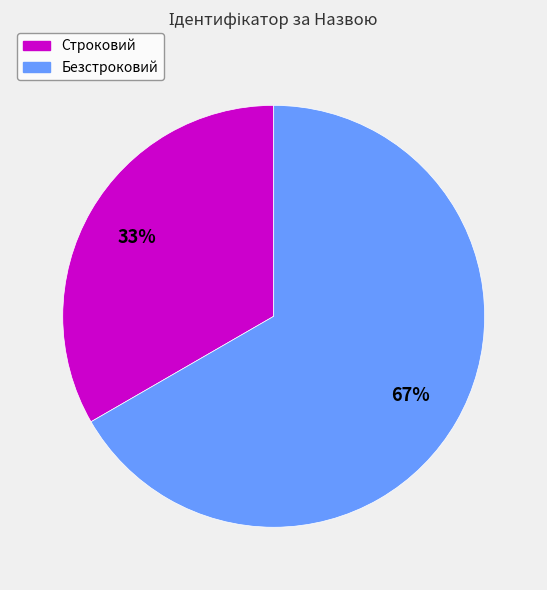

Combined, do Строковий and Безстроковий account for over 50%?

Yes